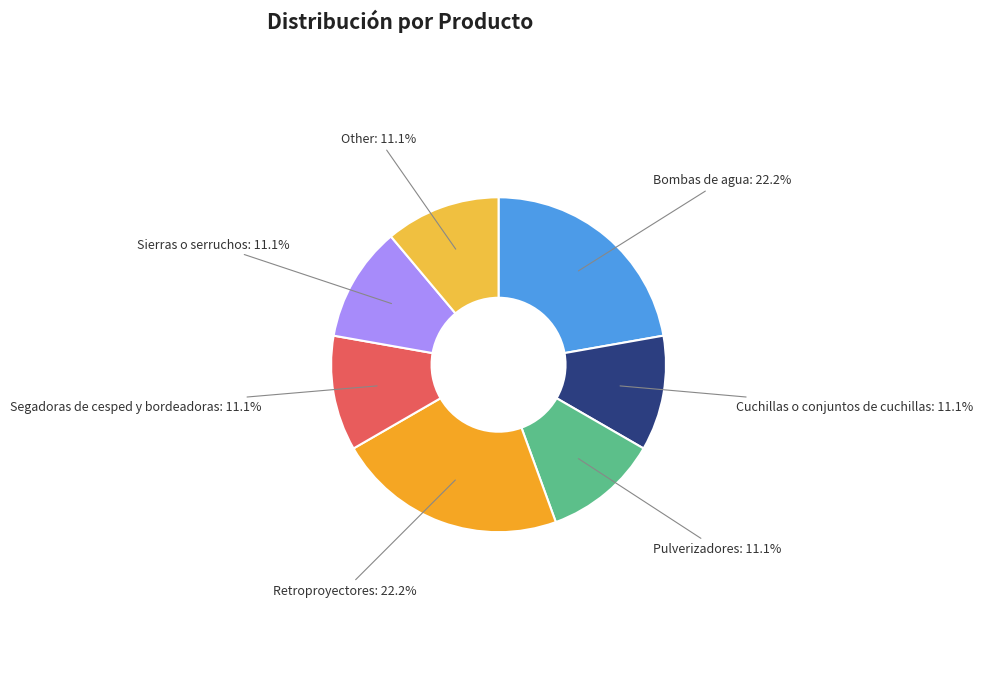

Is there any slice that represents more than half of the pie?

No